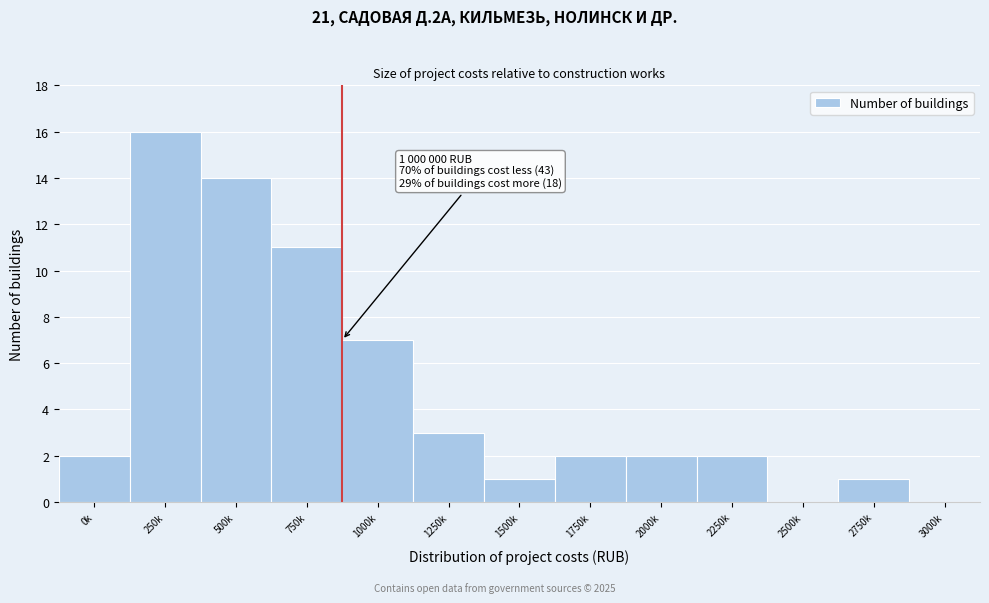

Reading left to right, transcribe all the data shown in this chart.

0k=2	250k=16	500k=14	750k=11	1000k=7	1250k=3	1500k=1	1750k=2	2000k=2	2250k=2	2500k=0	2750k=1	3000k=0